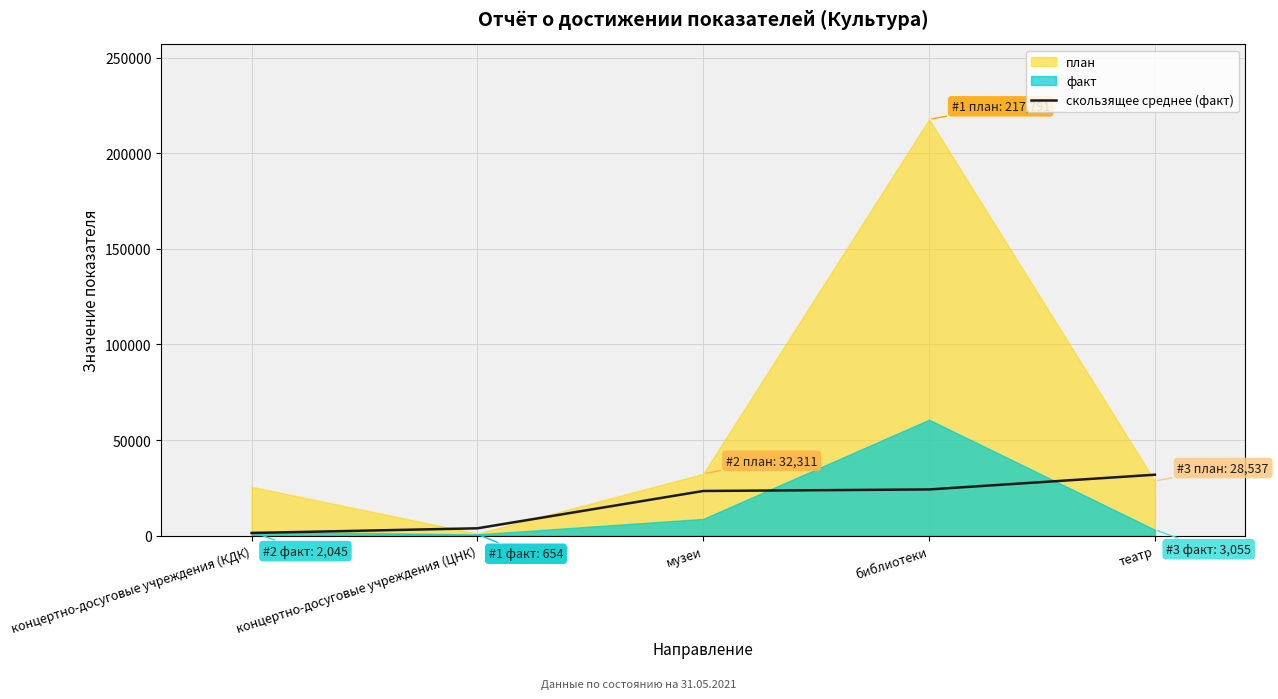

What is the maximum value for скользящее среднее (факт)?

31850.0